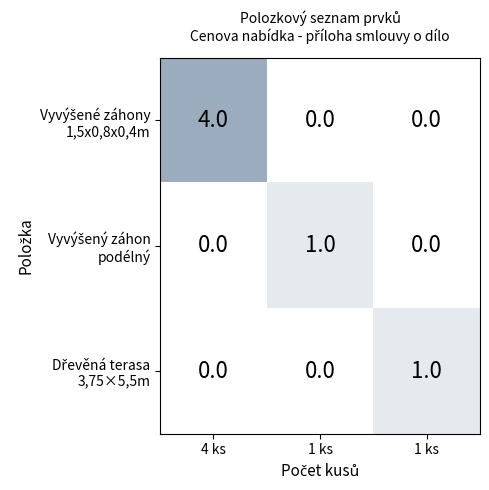

At how many categories does at least one series exceed 3?

1